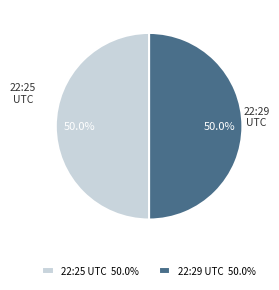

What is the ratio of the value at 22:25 UTC to the value at 22:29 UTC?

1.0